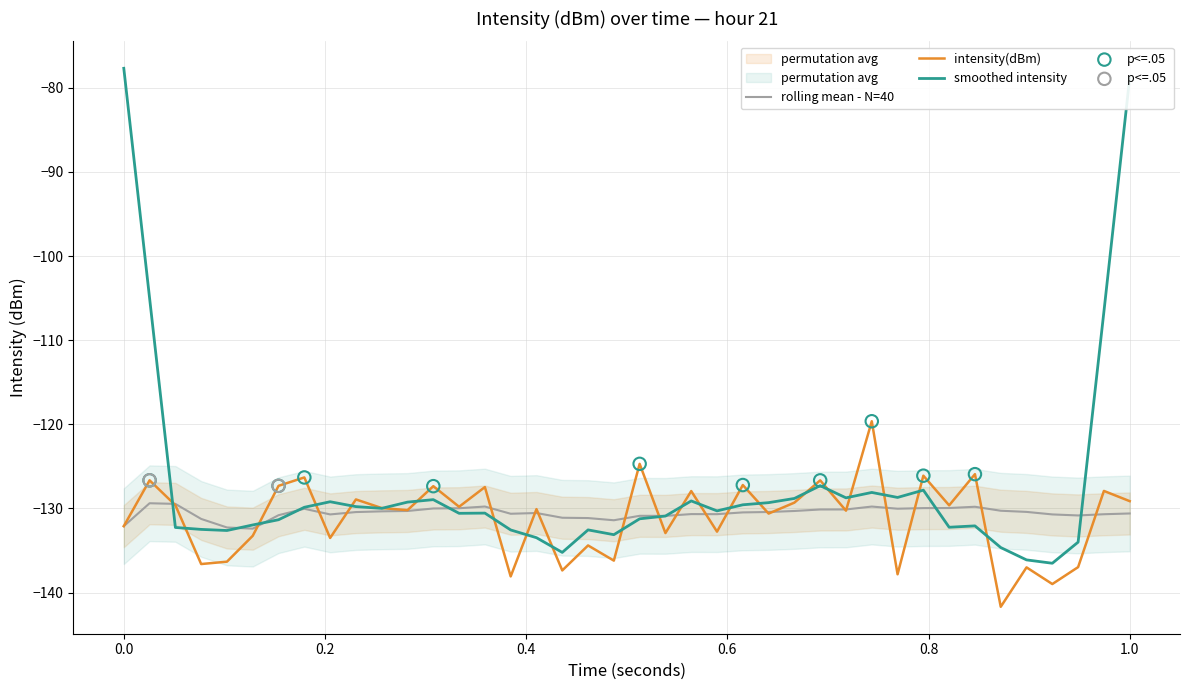

What is the minimum value for intensity(dBm)?

-141.7